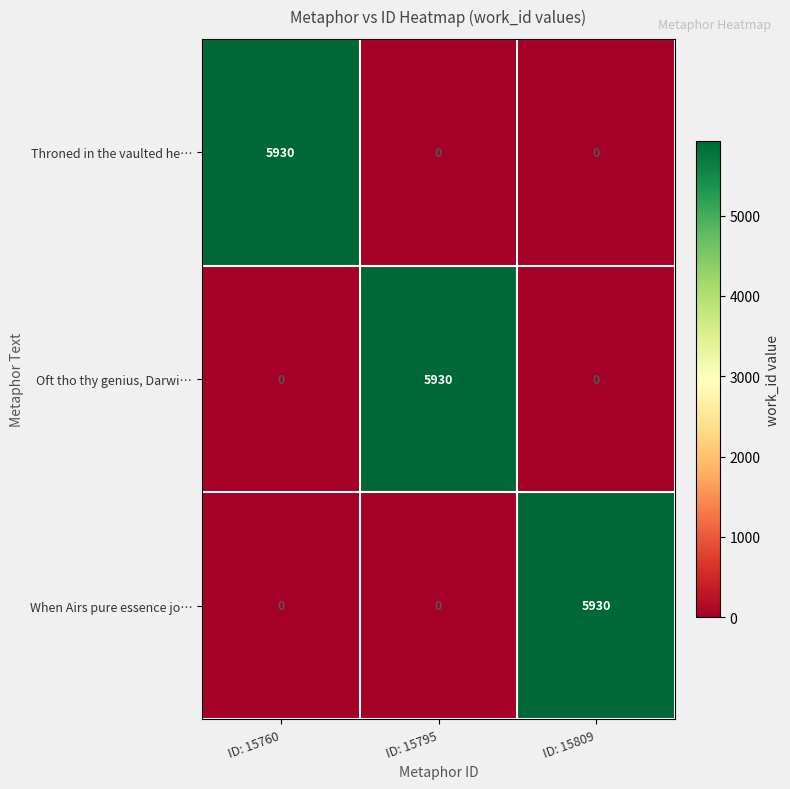

What is the maximum value shown in the chart?

5930